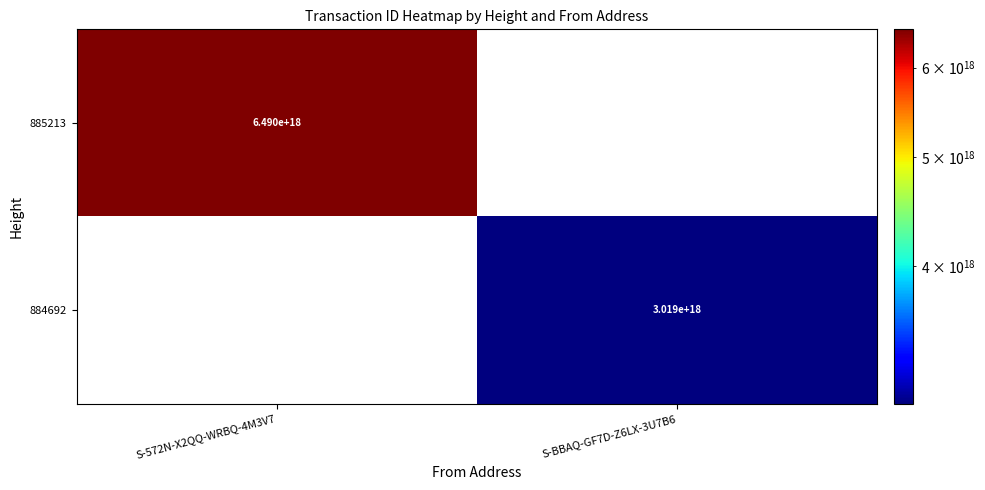

True or false: 885213 has a value of 6490000000000000000 at S-572N-X2QQ-WRBQ-4M3V7.

True